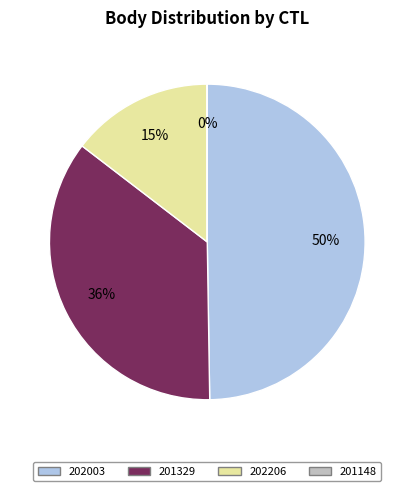

What percentage is the 202206 slice, to the nearest percent?

15%